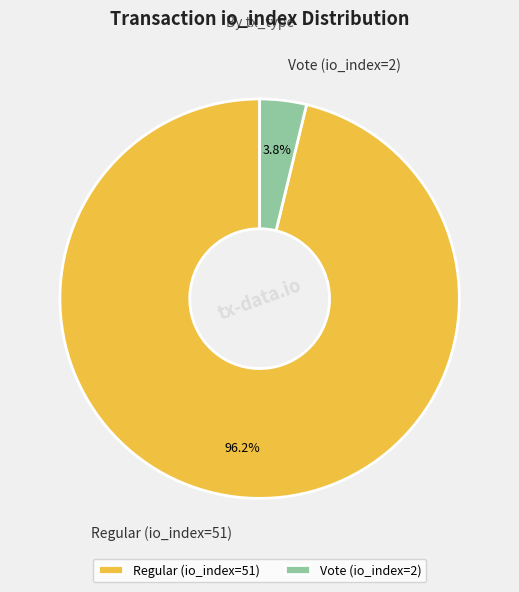

Is there a majority slice in this chart?

Yes